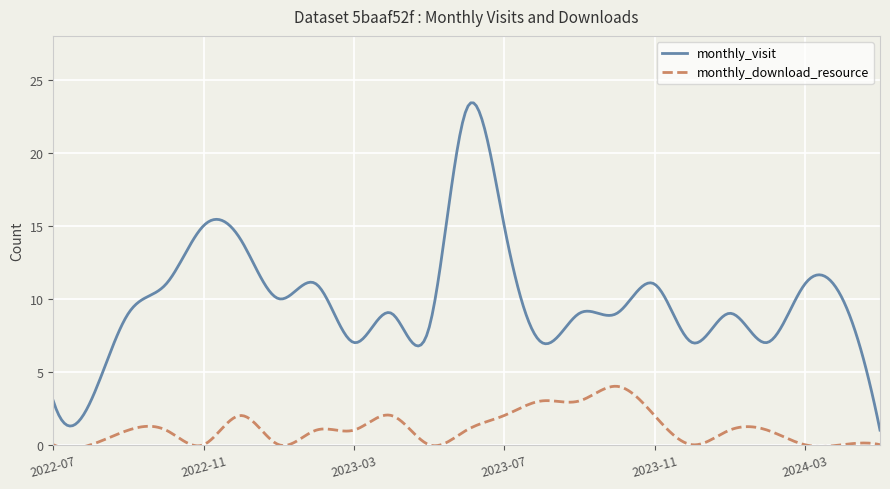

Which series has the largest total across all categories?

monthly_visit